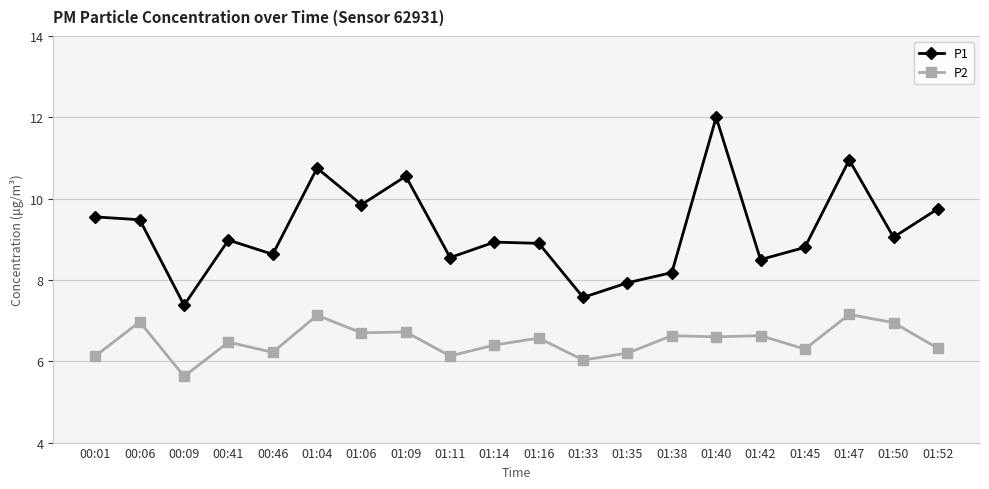

Does the chart have visible grid lines?

Yes